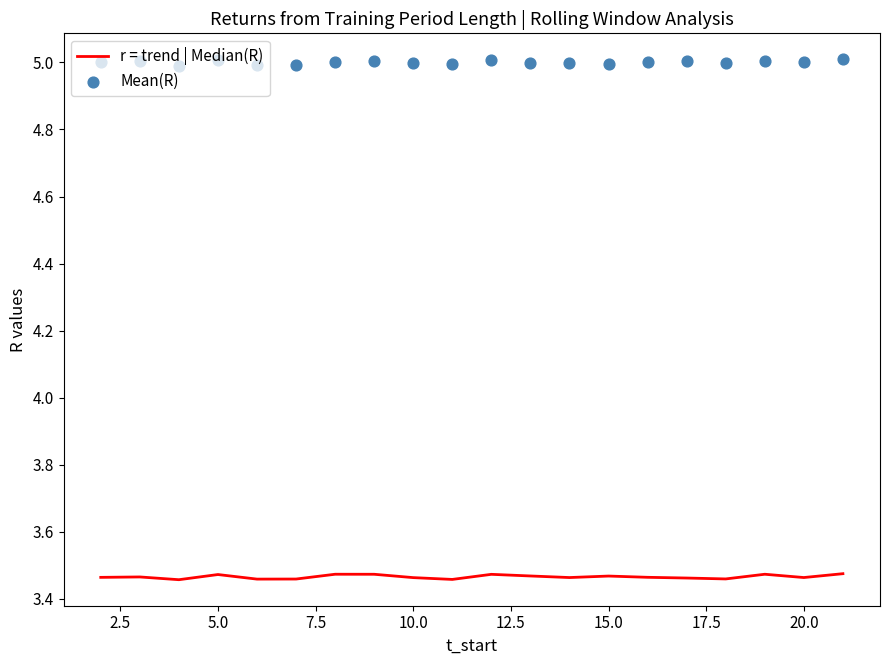

At how many categories does at least one series exceed 4?

20